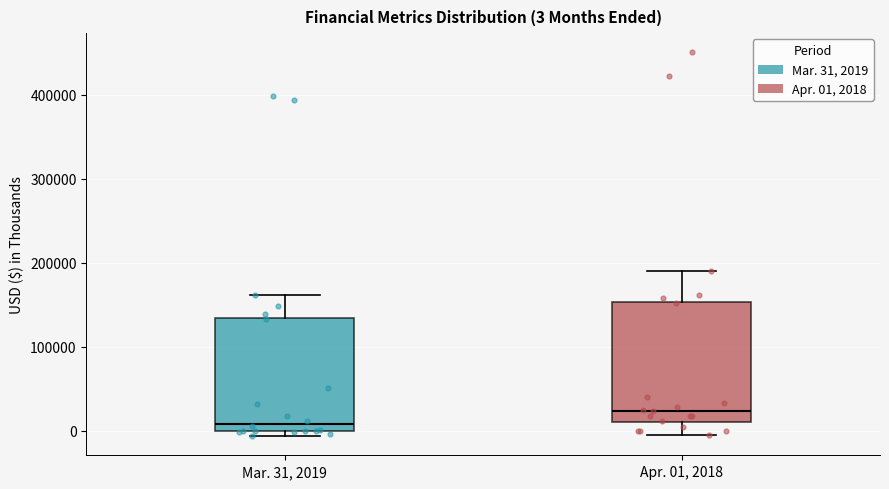

Which box's median line is the highest?

Apr. 01, 2018